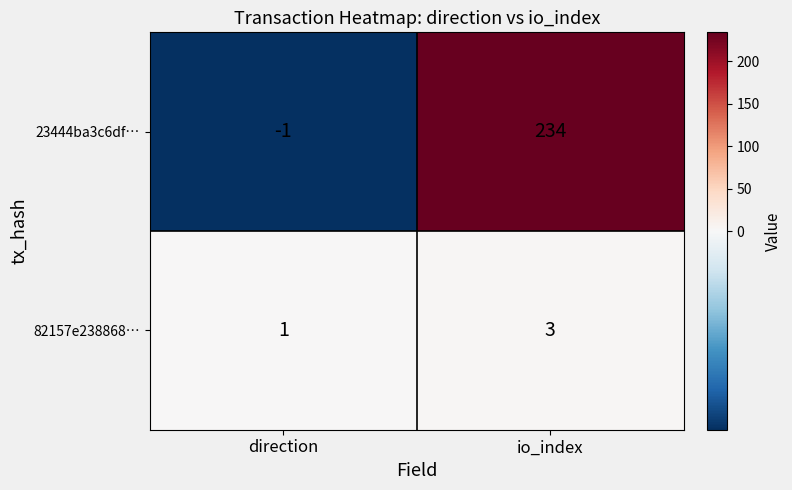

Reading right to left, what are all the values shown in this chart?

23444ba3c6df…: 234	-1
82157e238868…: 3	1